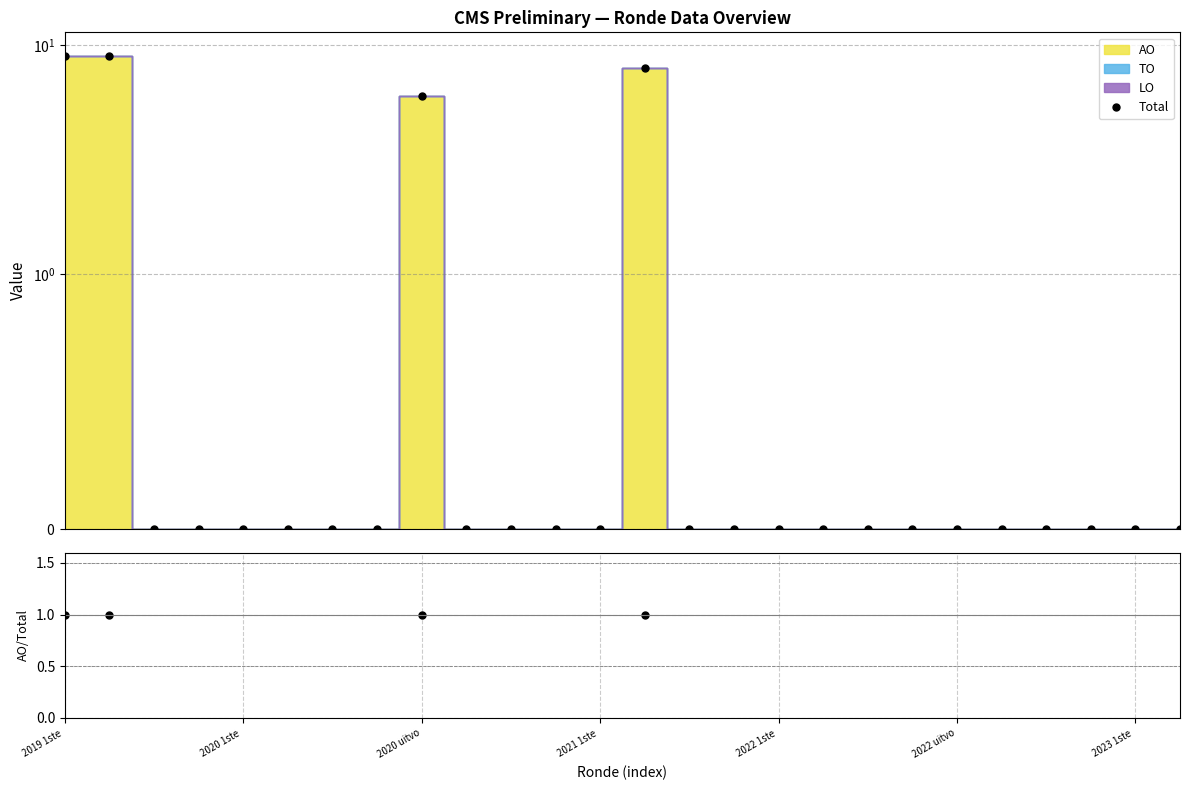

True or false: AO / Total and Total cross at least once.

False